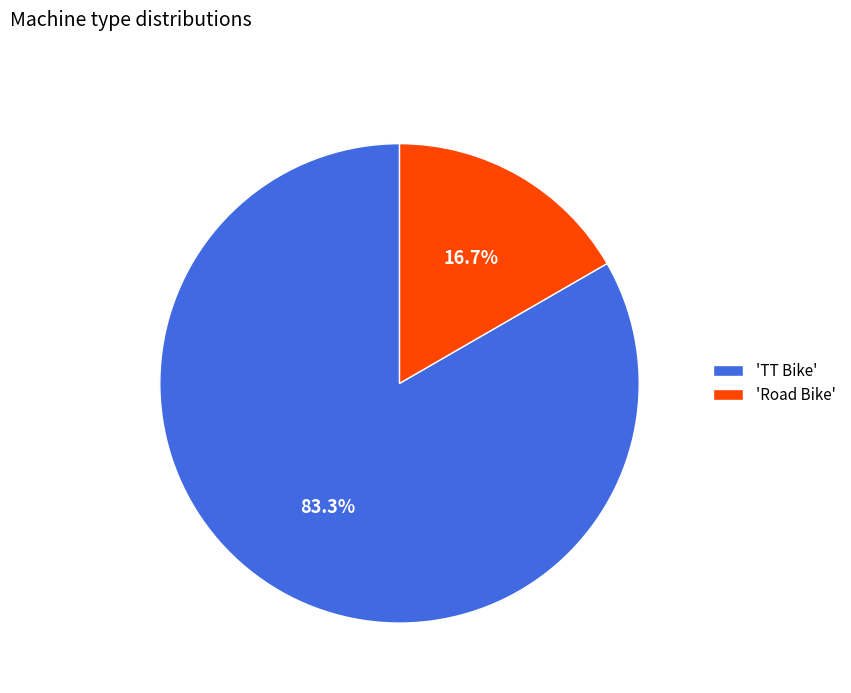

Which category has the smallest portion of the pie?

'Road Bike'